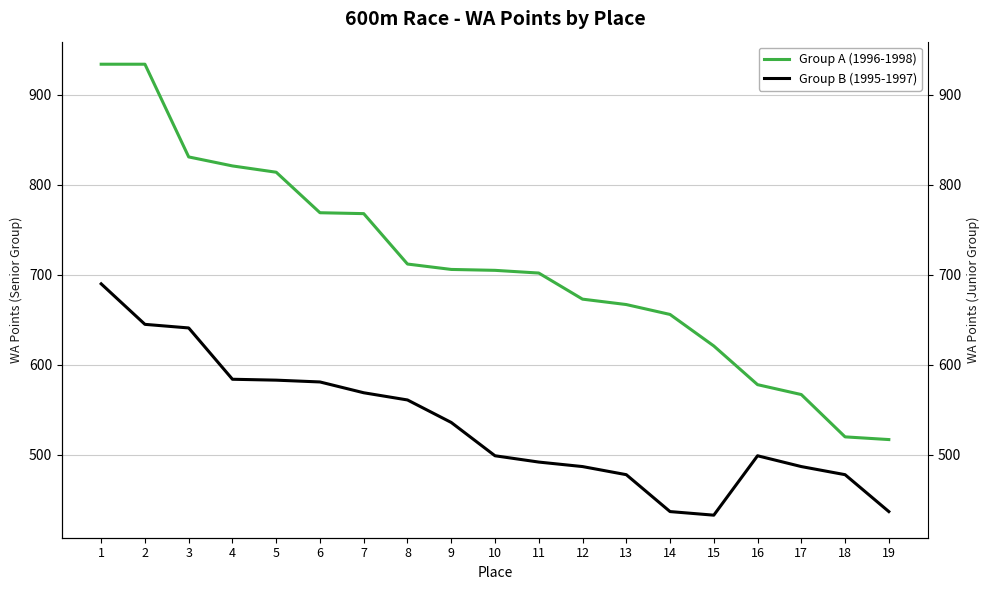

Which series has the widest spread of values?

Group A (1996-1998)